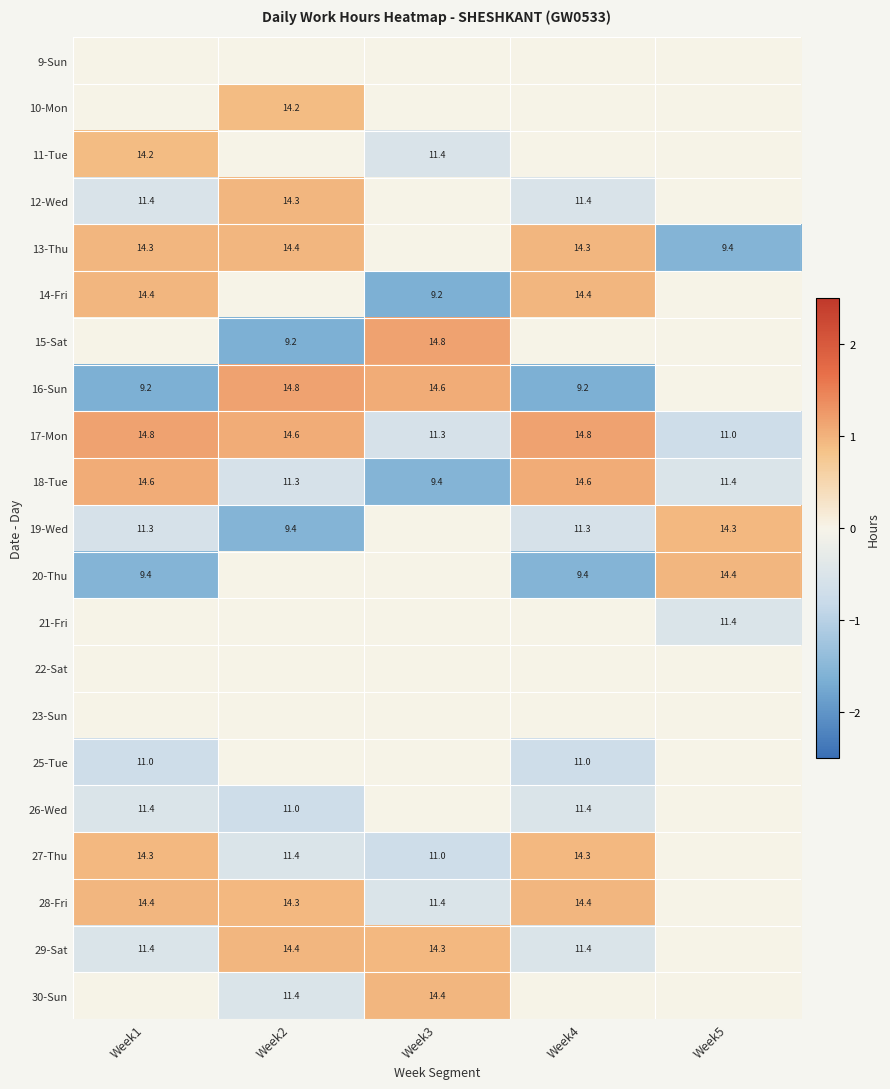

True or false: 30-Sun has a value of 11.4 at Week2.

True